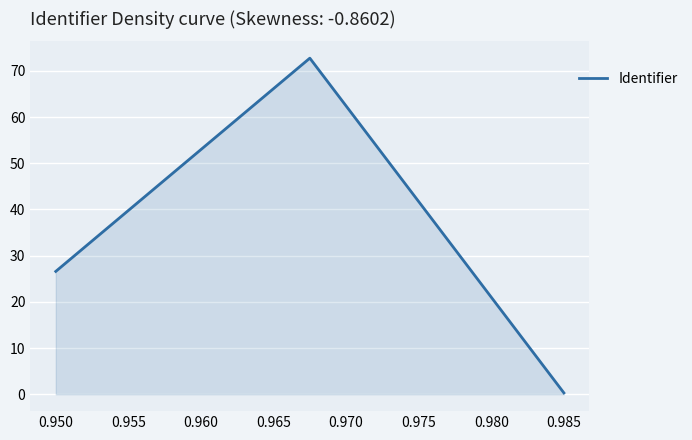

What is the sum of all values?

99.7